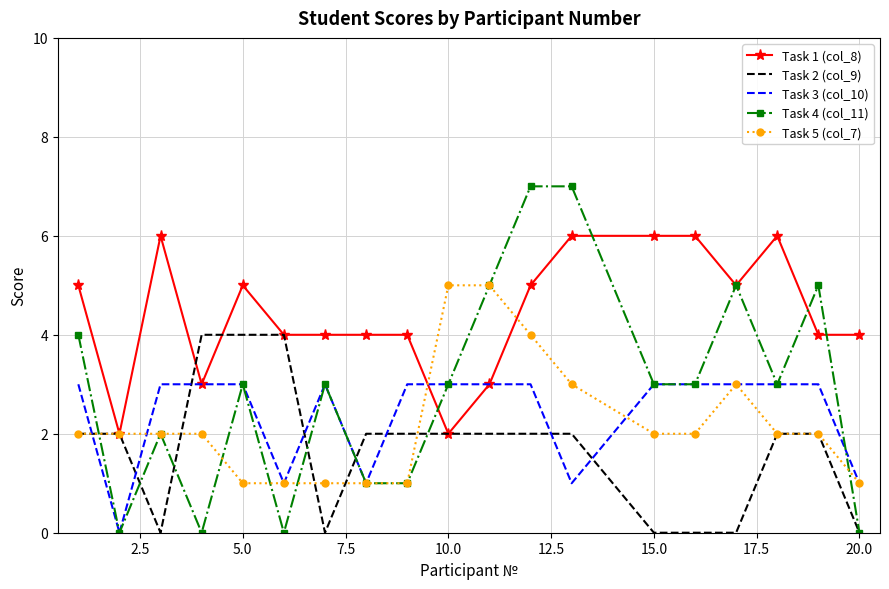

True or false: Task 2 (col_9) and Task 3 (col_10) intersect in this chart.

True